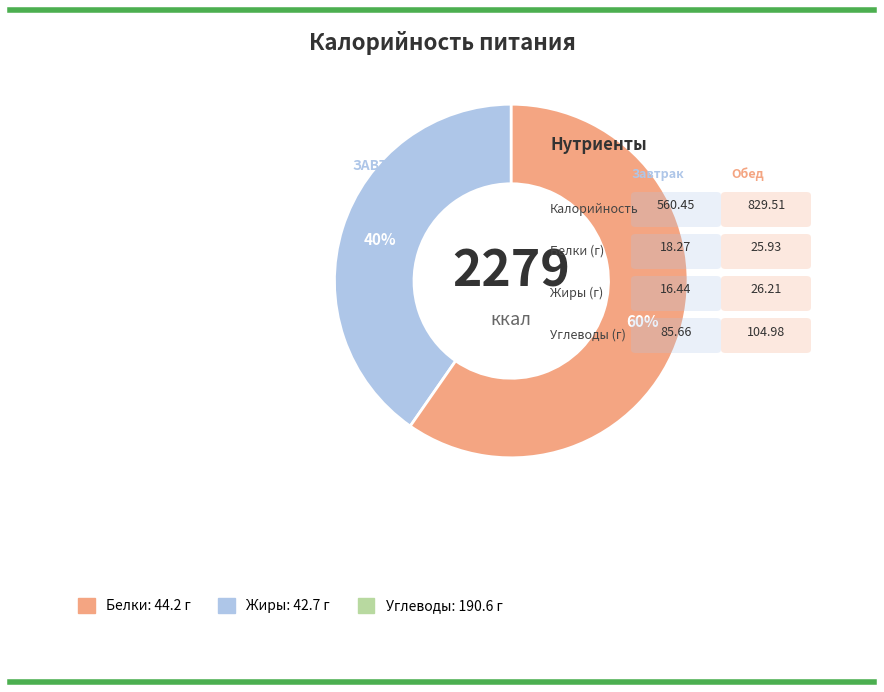

Is there a majority slice in this chart?

Yes